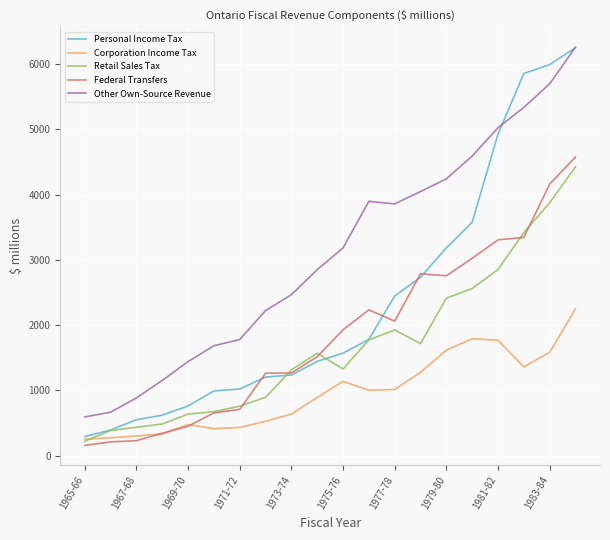

Is this an area chart (filled region under the line)?

No